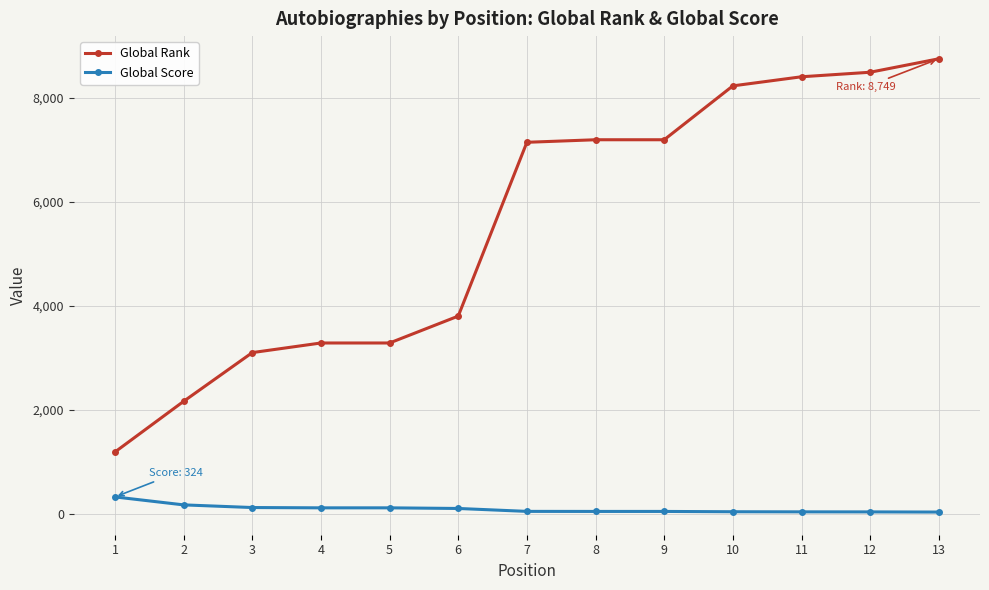

The value of Global Rank at 9 is 11689. True or false?

False